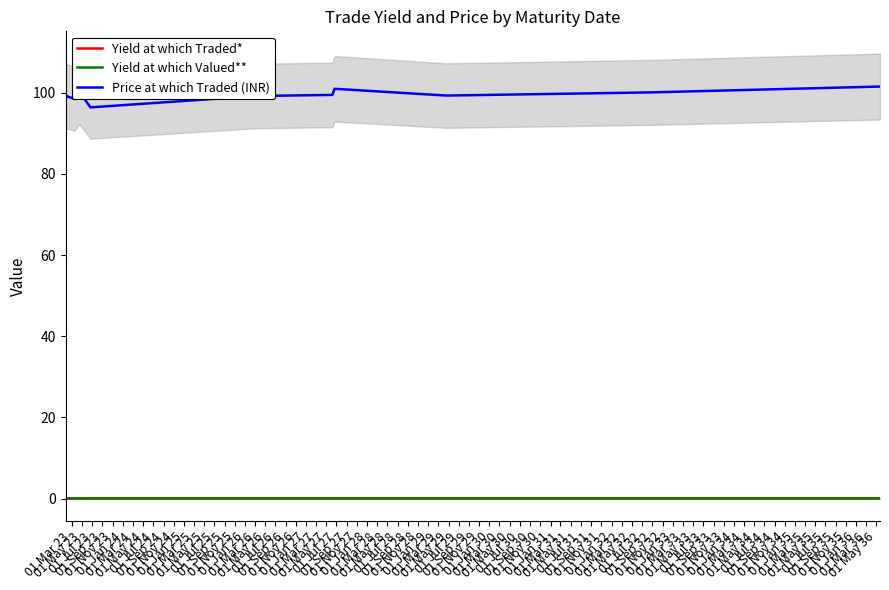

True or false: Yield at which Traded* and Price at which Traded (INR) cross at least once.

False